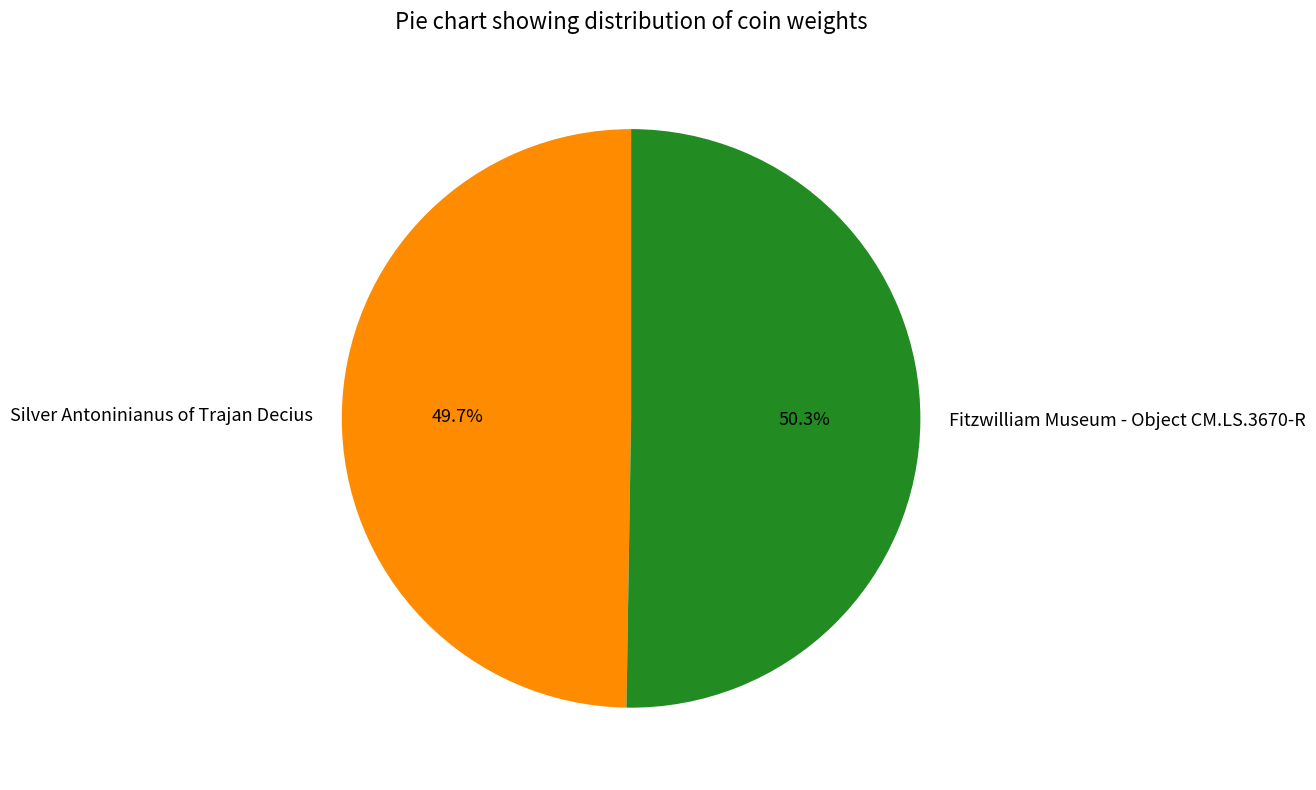

Rank the categories by value from highest to lowest.

Fitzwilliam Museum - Object CM.LS.3670-R, Silver Antoninianus of Trajan Decius